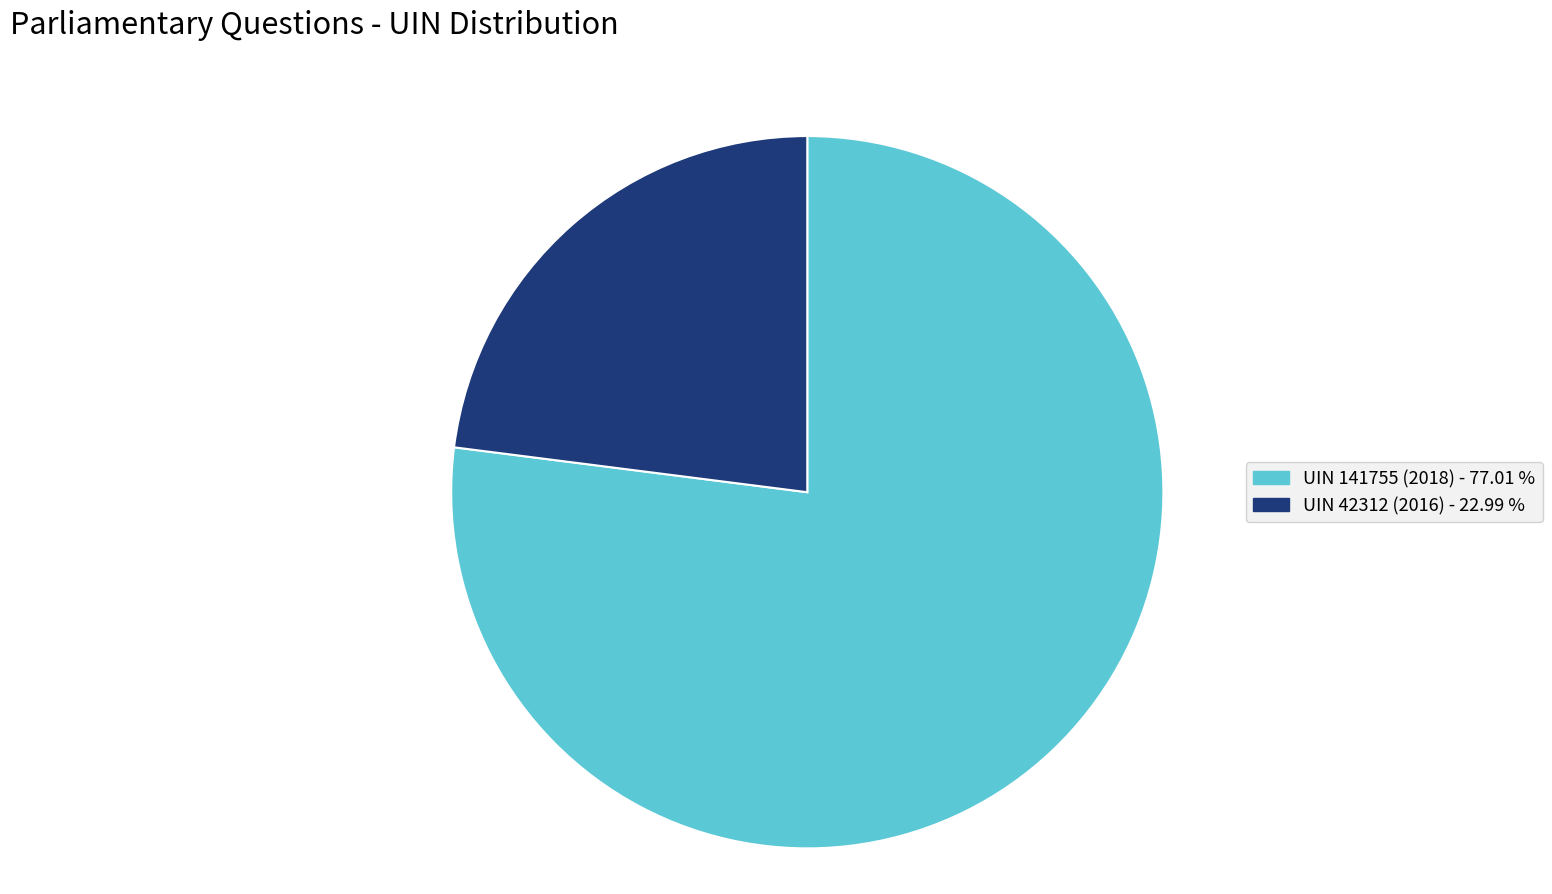

Combined, do UIN 141755 (2018) and UIN 42312 (2016) account for over 50%?

Yes